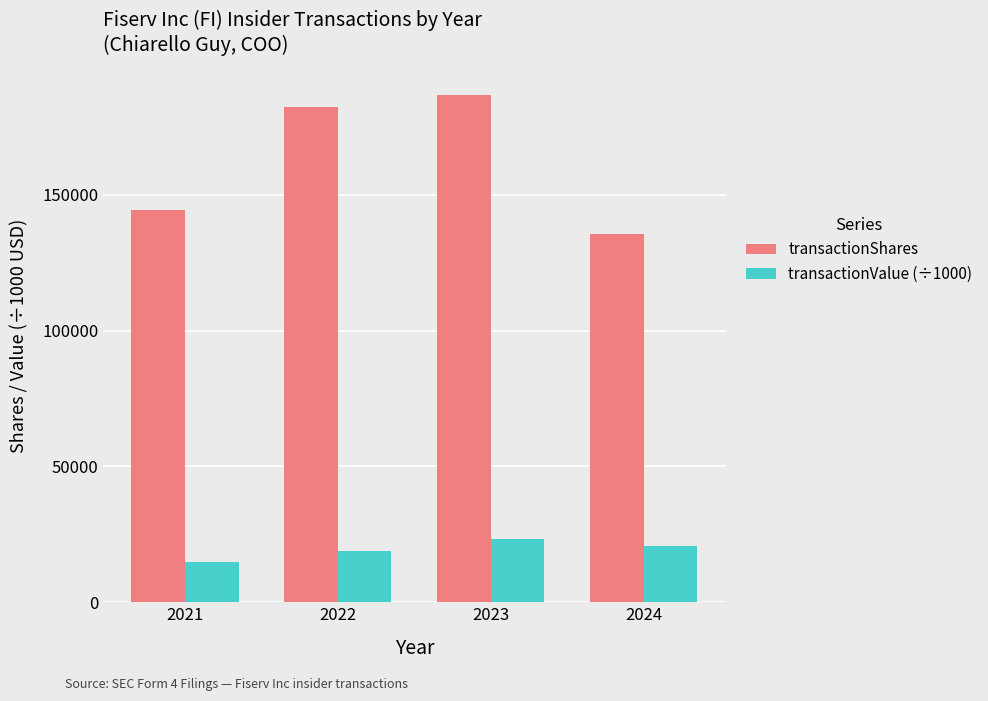

Which series has the largest total across all categories?

transactionShares